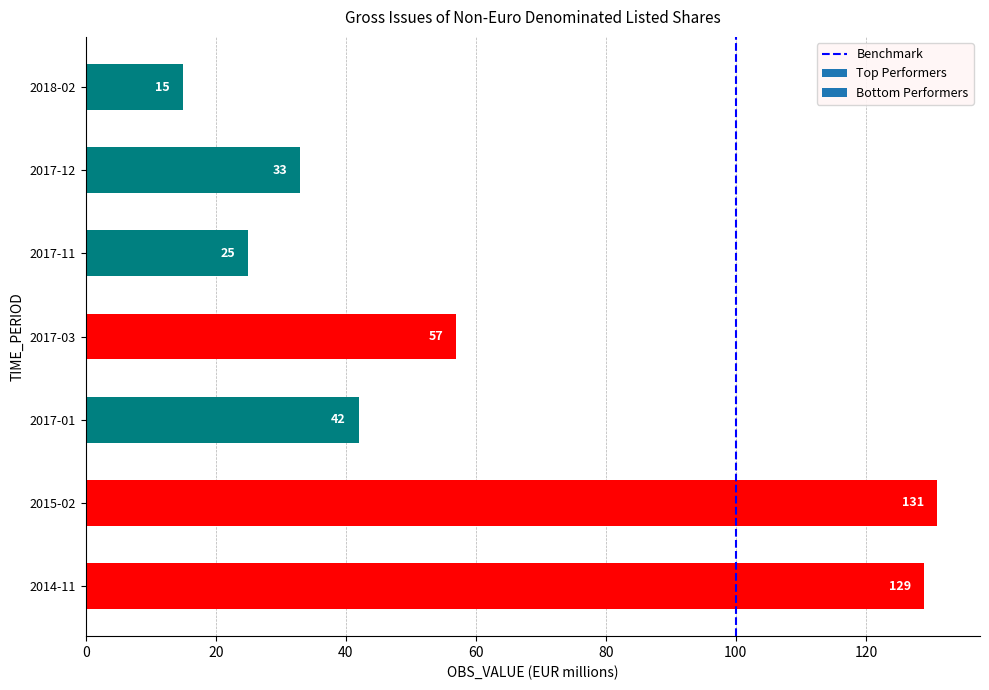

What is the greatest value displayed?

131